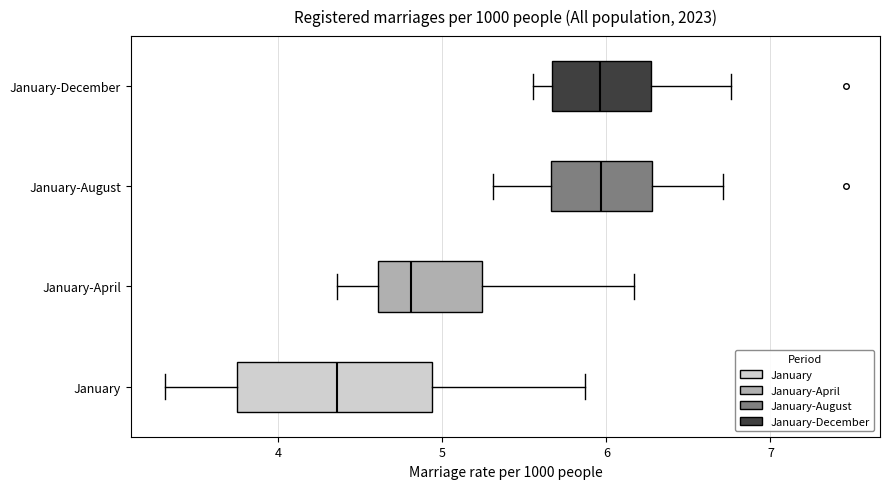

Which box has the furthest to the left median line?

January